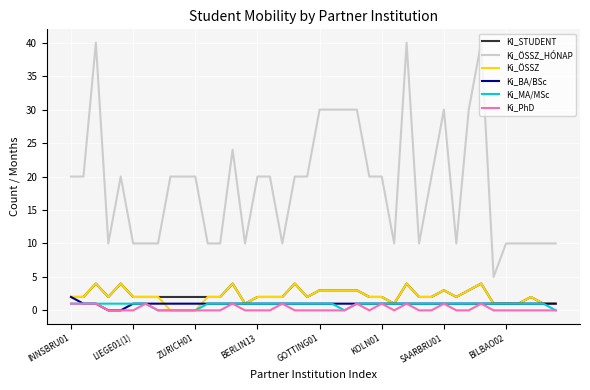

What is the maximum value shown in the chart?

40